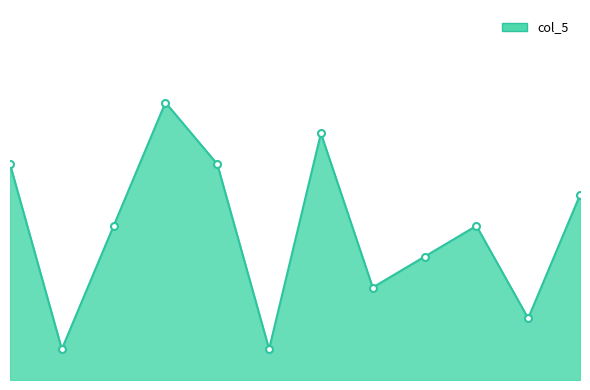

Which label corresponds to the smallest value in the chart?

2